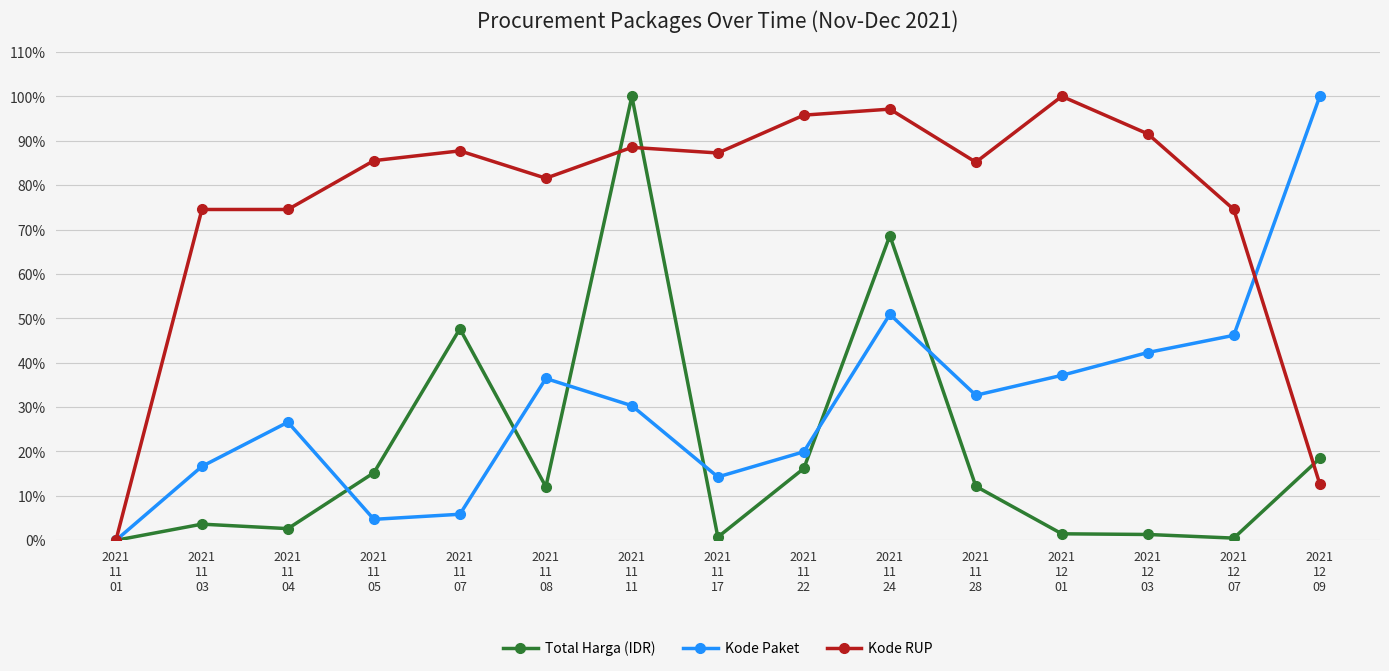

At which label does Kode RUP reach its minimum?

2021
11
01